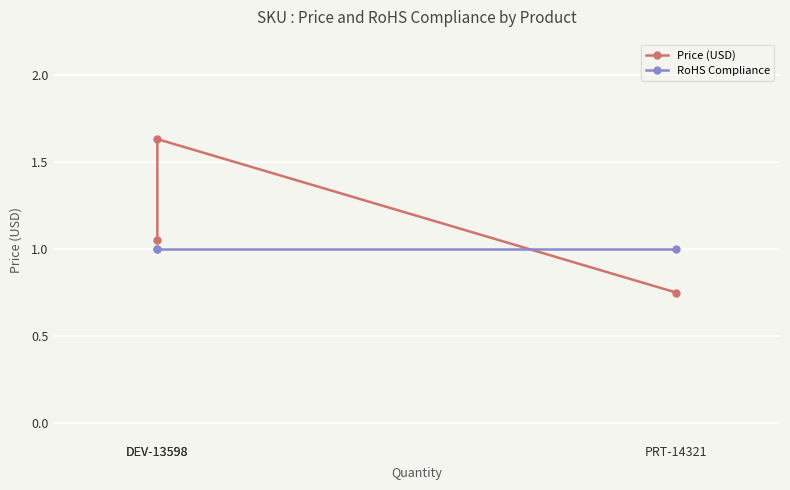

What is the value of the RoHS Compliance point at the 2nd from the left?

1.0